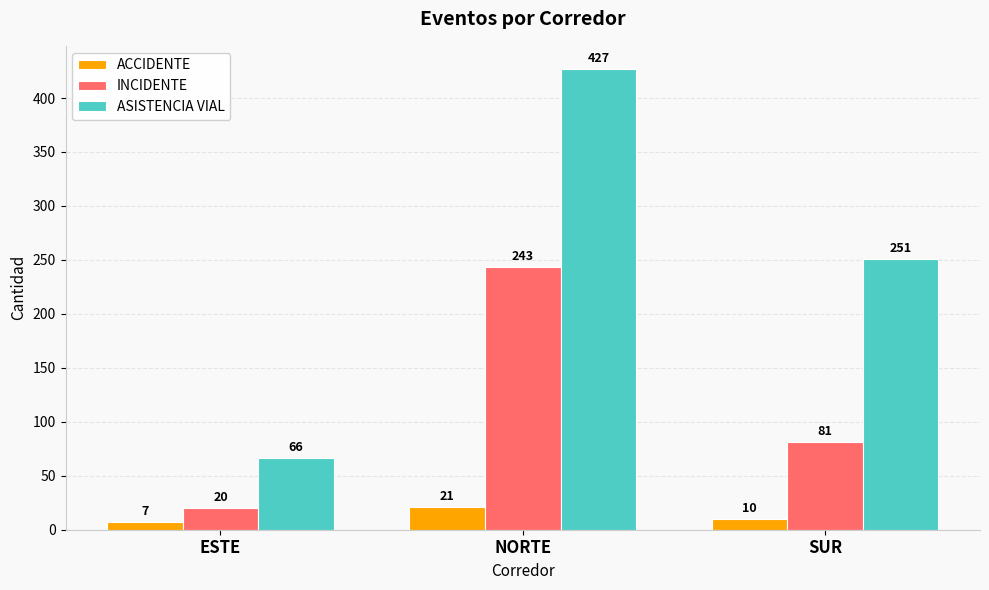

At which label is ACCIDENTE closest to 14?

SUR